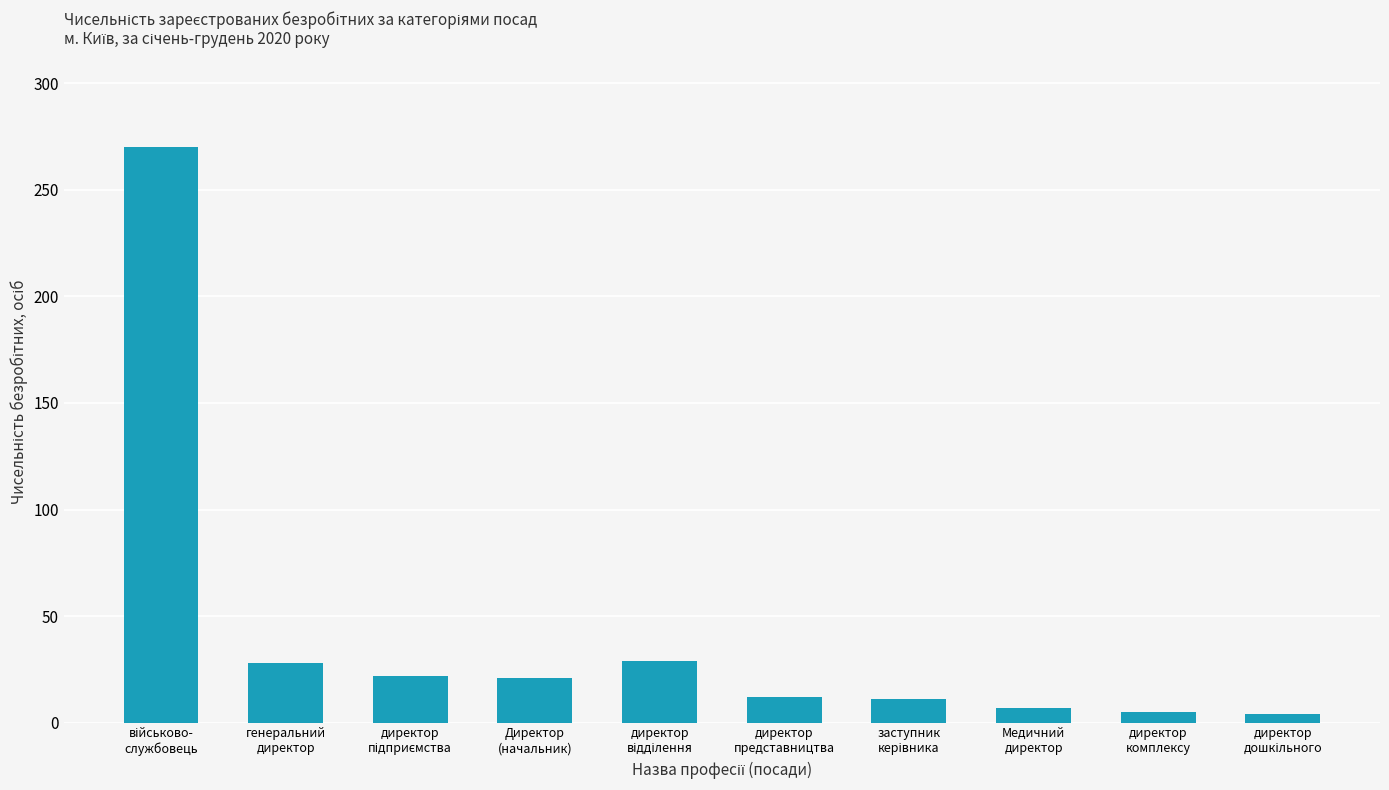

What is the label of the 3rd bar from the right?

Медичний
директор